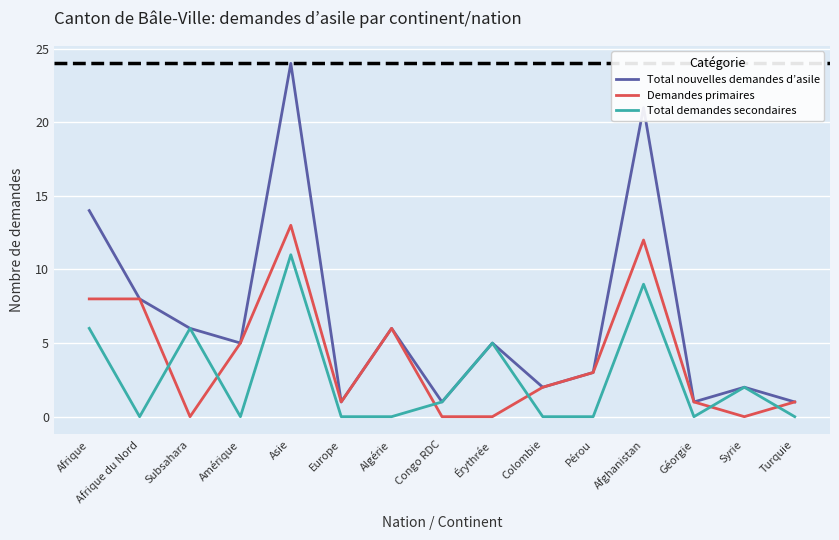

What position from the left is Érythrée?

9